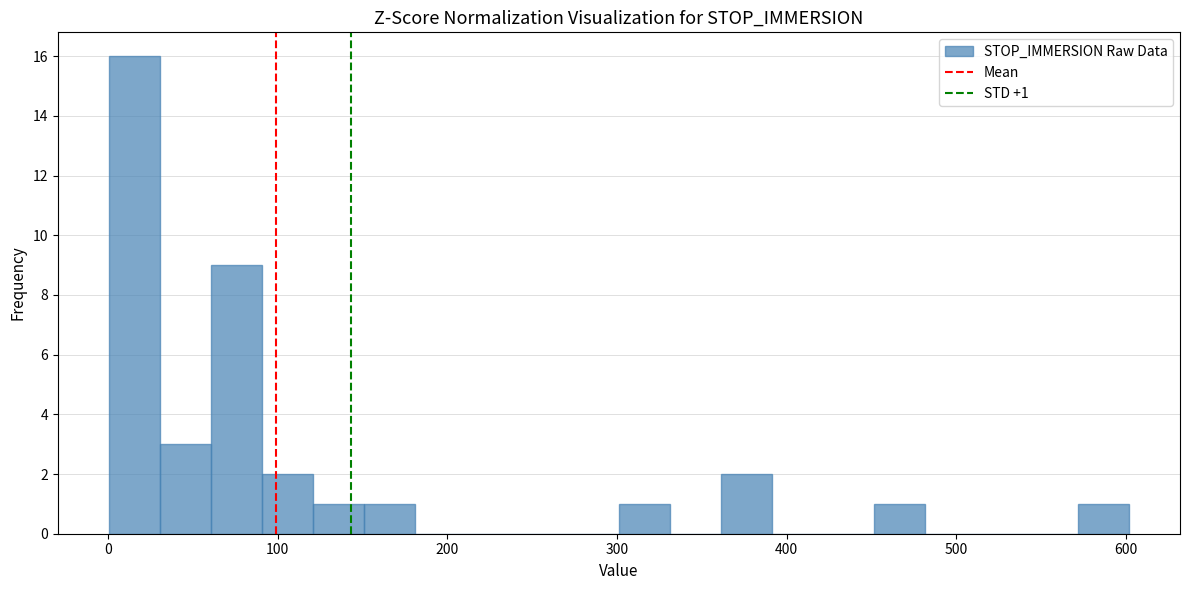

Read against the x-axis, roughly where is the centre of the tallest bar?

20